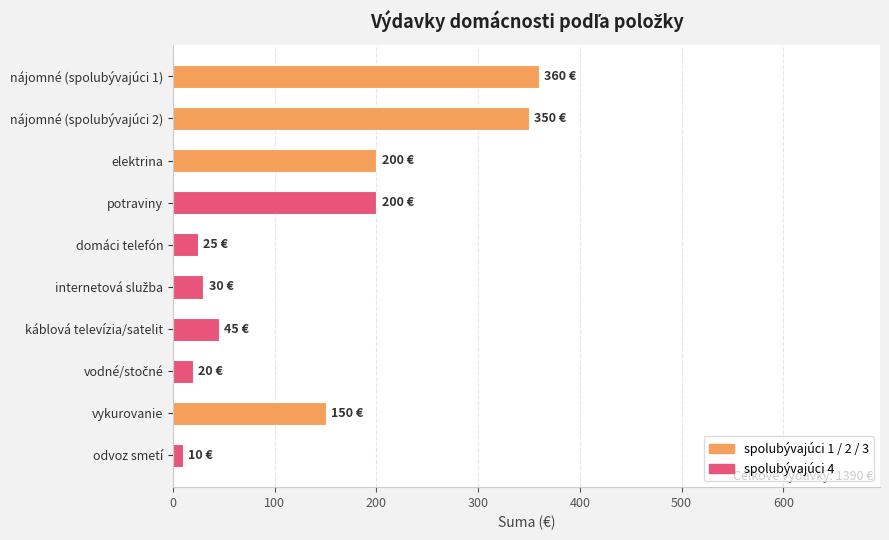

What is the label of the 7th bar from the bottom?

potraviny